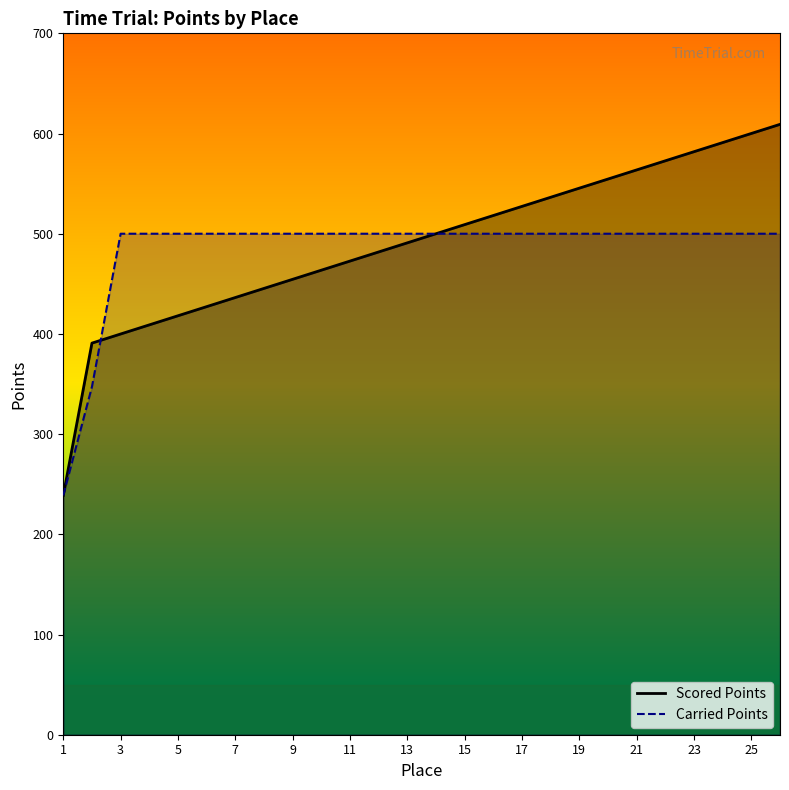

Is the value of Carried Points at 25 greater than the value of Scored Points at 21?

No